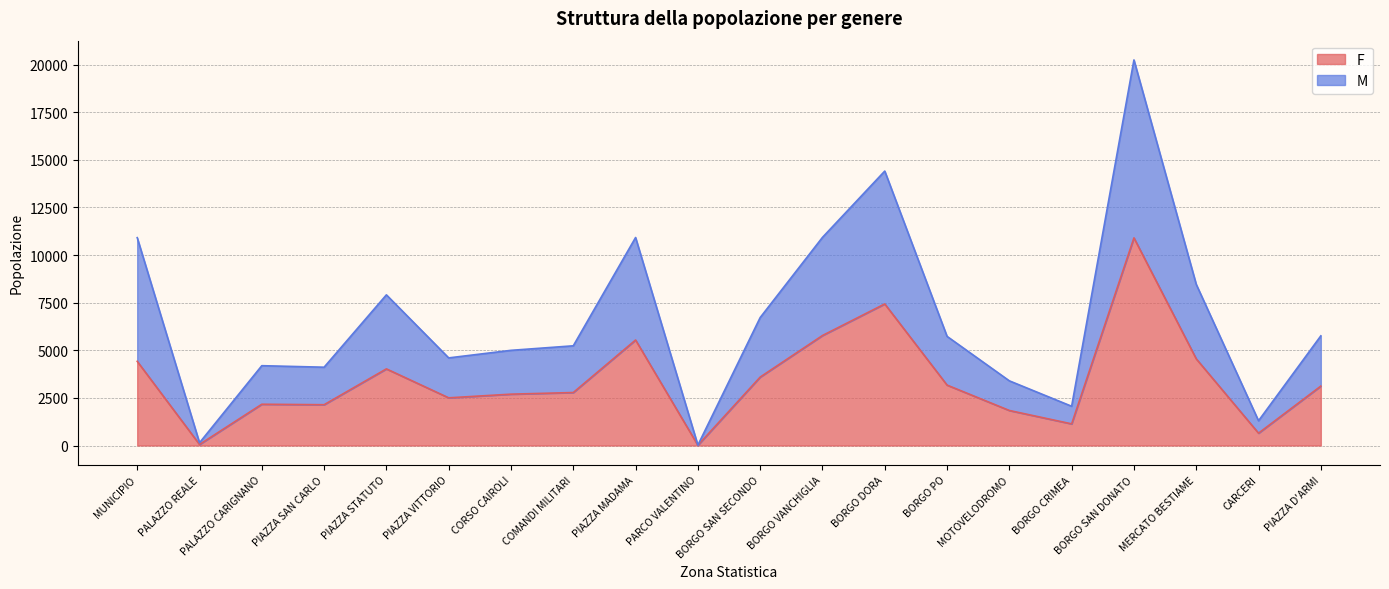

What is the label of the 16th point from the right?

PIAZZA STATUTO